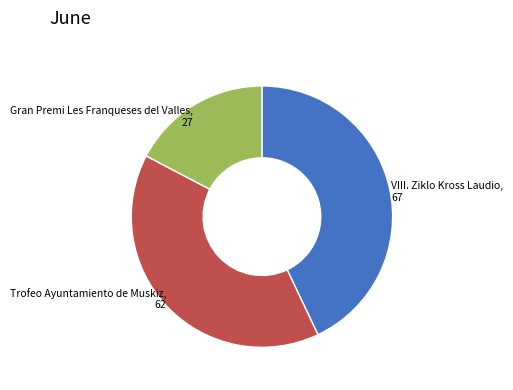

Is there any slice that represents more than half of the pie?

No